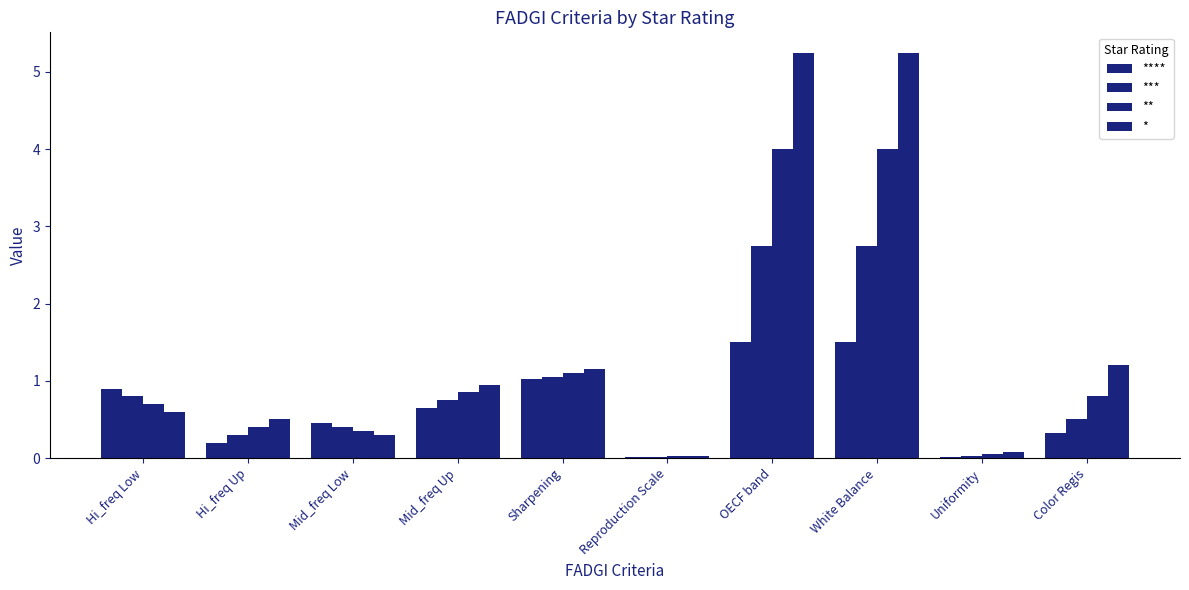

Rank the series by their maximum value, from lowest to highest.

****, ***, **, *